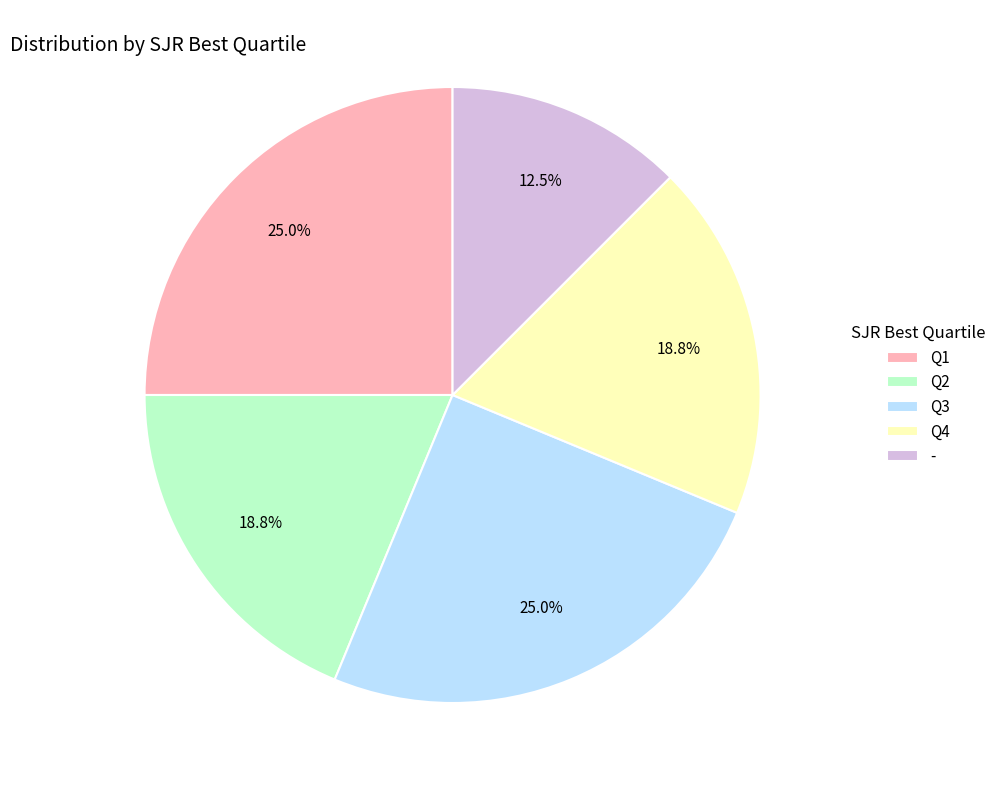

What is the ratio of the value at Q1 to the value at Q3?

1.0